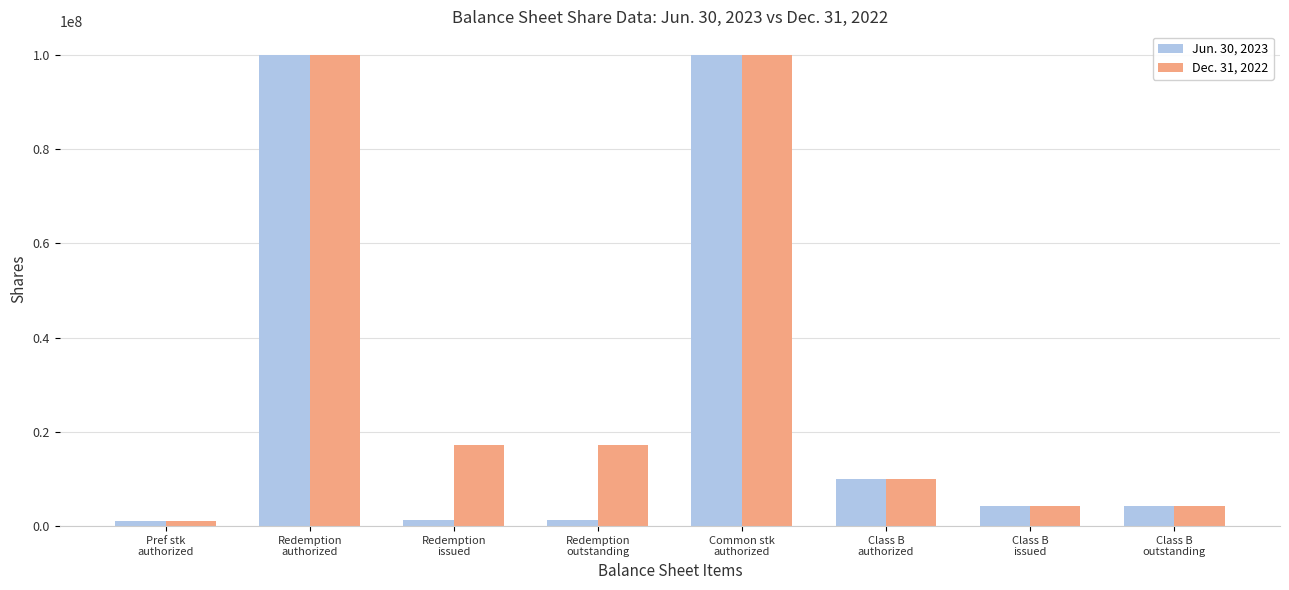

Rank the series by their average value, from highest to lowest.

Dec. 31, 2022, Jun. 30, 2023